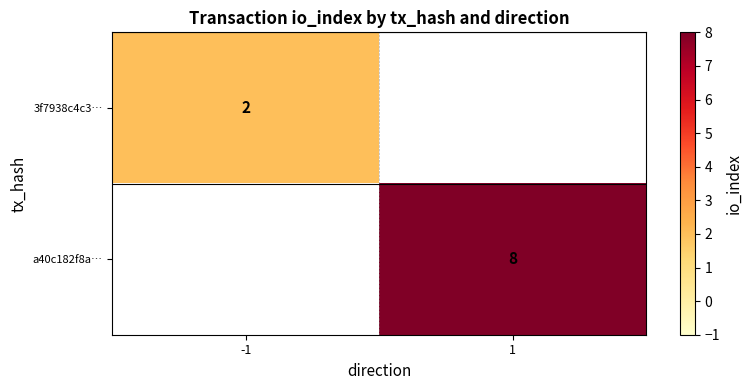

Is it true that 3f7938c4c3… equals 2 at -1?

True